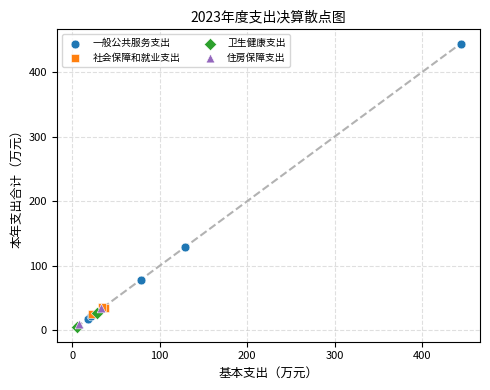

Which series reaches the maximum Y coordinate?

一般公共服务支出